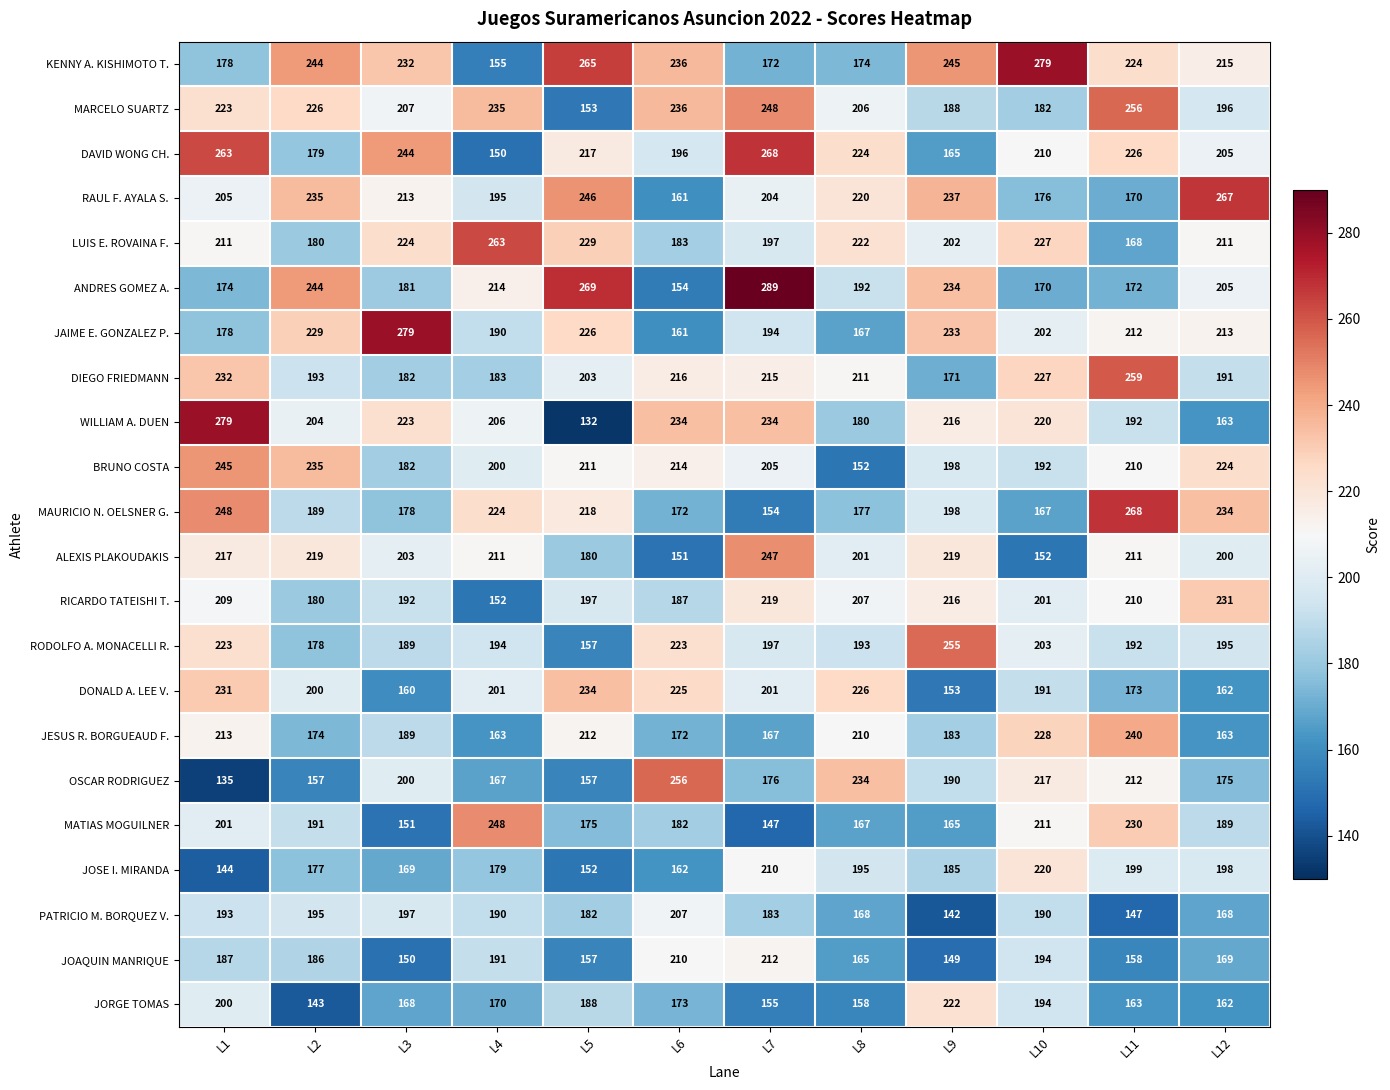

What is the spread (max minus min) of values at L8?

82